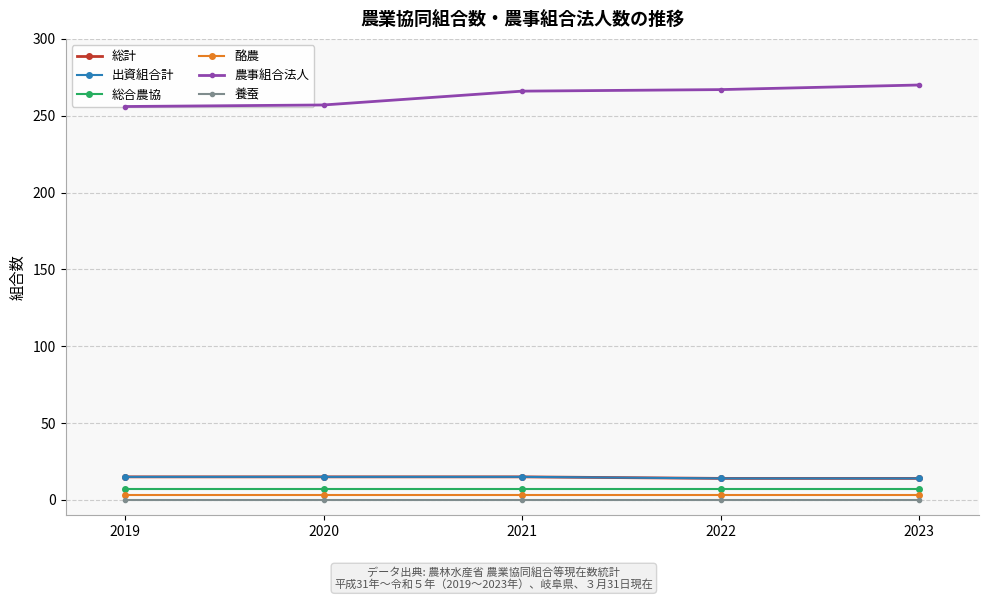

True or false: 農事組合法人 and 出資組合計 cross at least once.

False